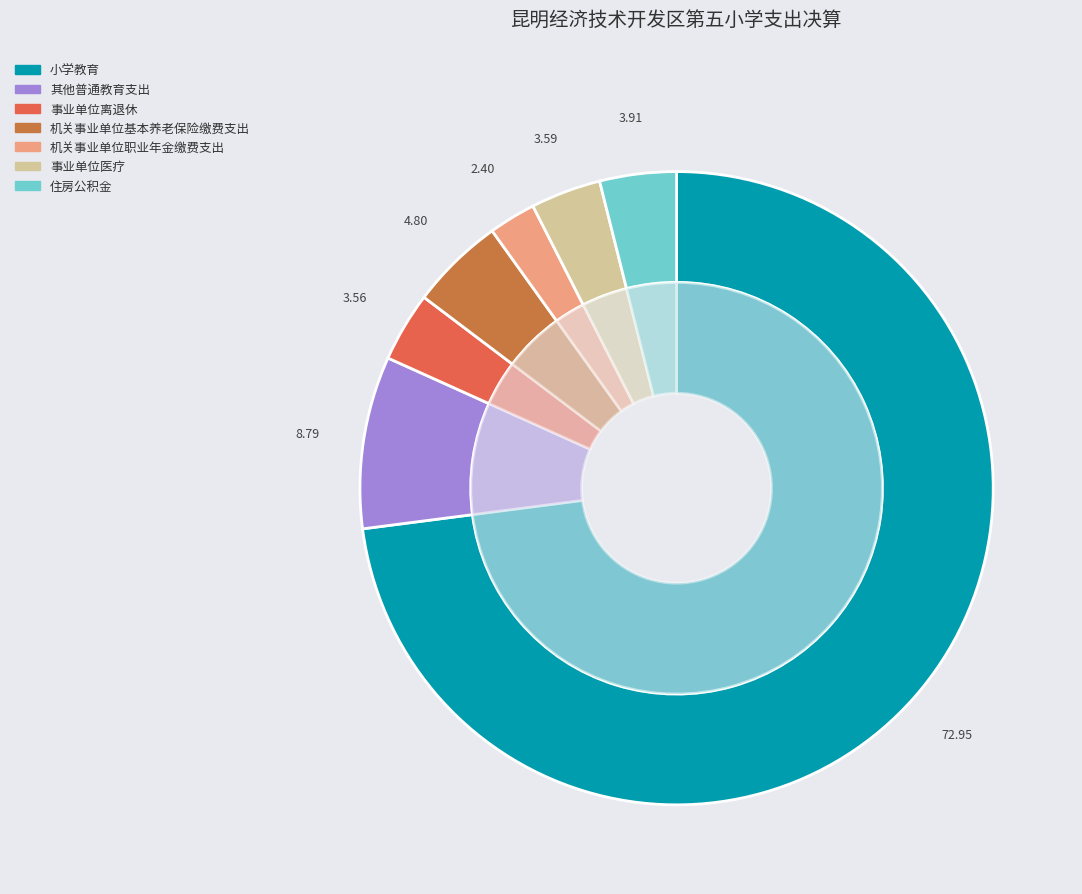

To the nearest percent, what is the average slice percentage?

14%